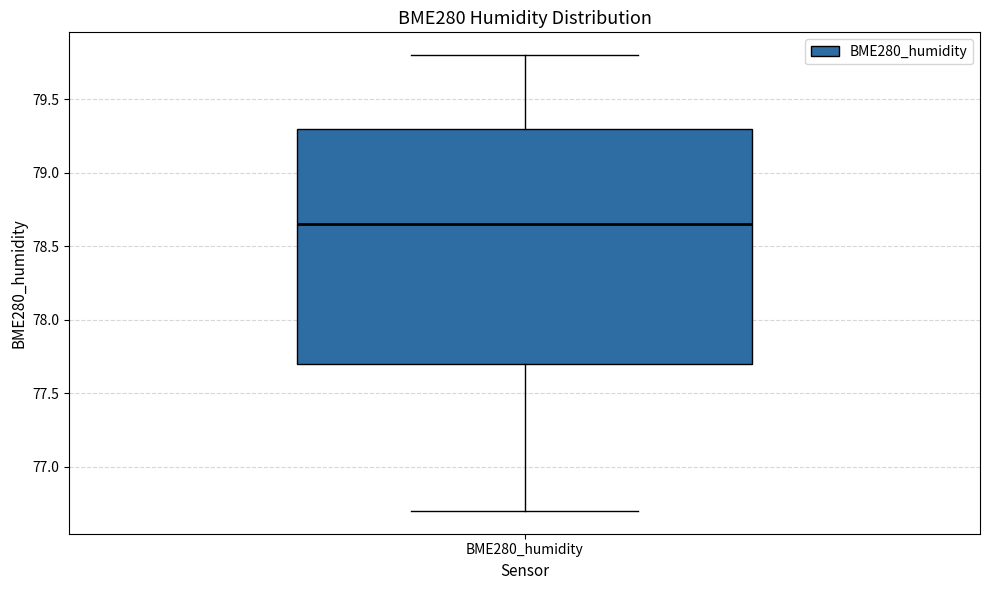

Read this box plot against the y-axis: the position of the median line, the range covered by the box, and the ends of both whiskers. The values are not printed on the chart, so give them approximately, as read against the axis.

median 78.65, box 77.70 to 79.30, whiskers 76.70 to 79.80